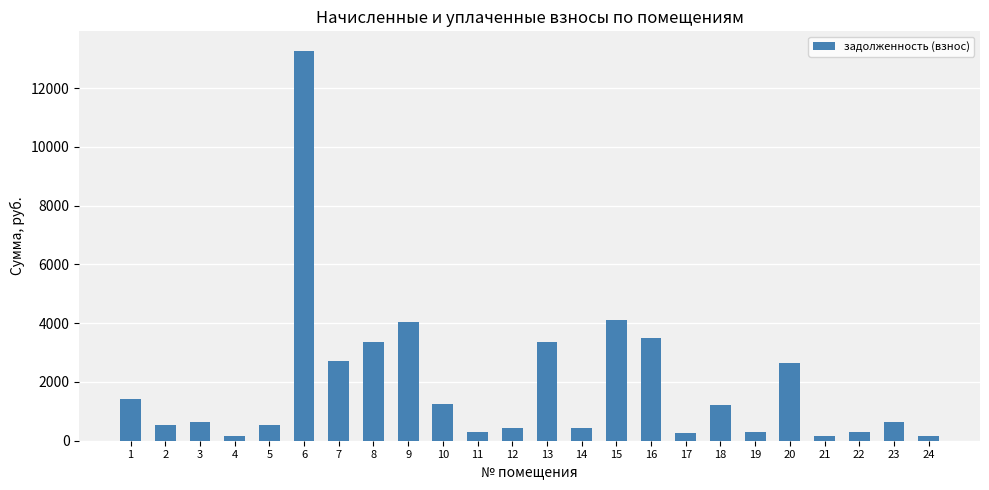

Count the number of values greater than 652.

12